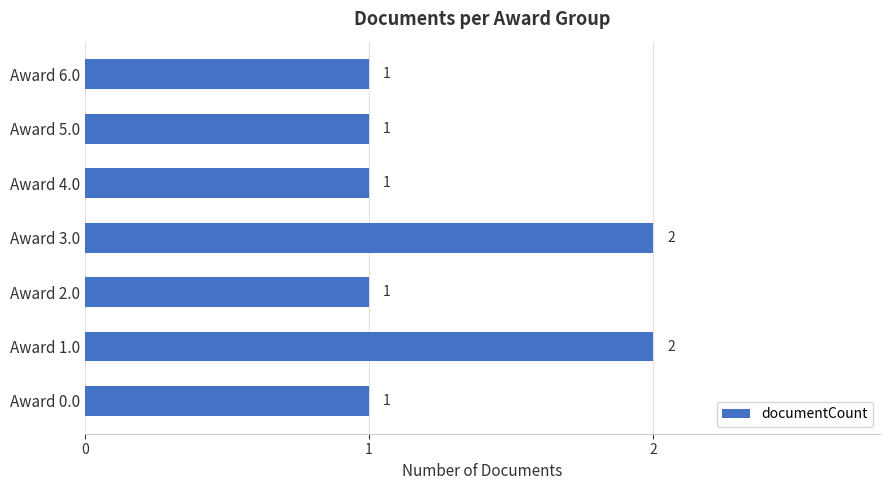

Is it true that the value at Award 6.0 is 0?

False